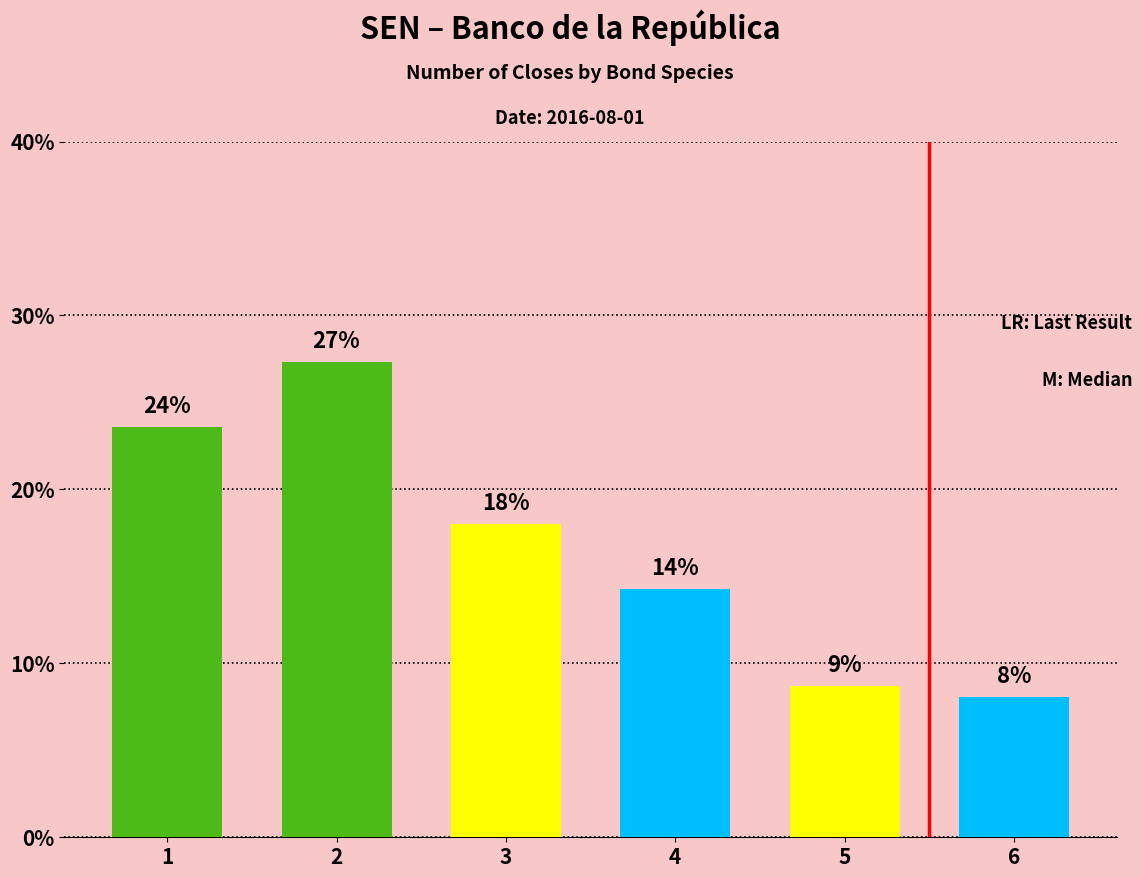

What is the difference between the maximum and minimum values?

19.3